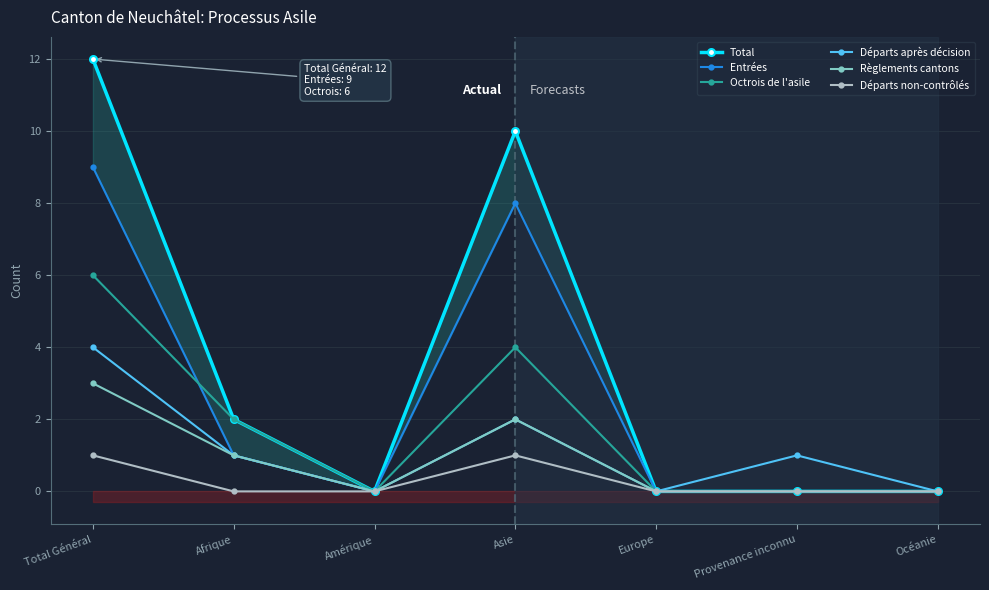

True or false: Départs après décision and Règlements cantons intersect in this chart.

False